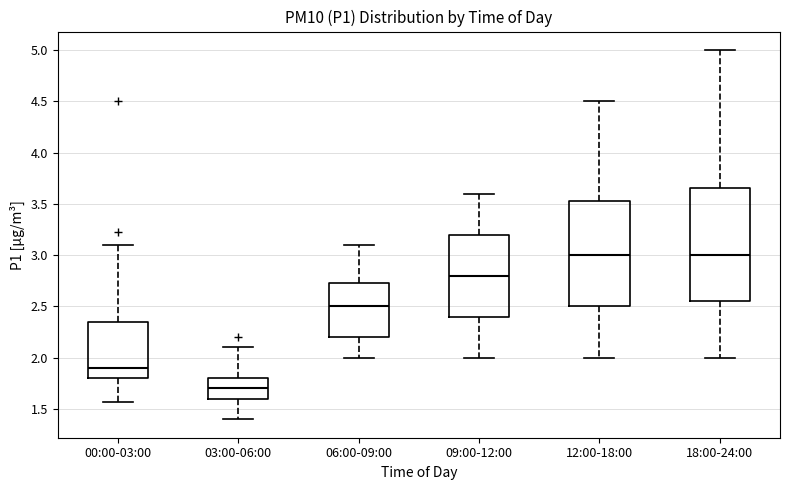

Reading left to right, transcribe this box plot: for each box, give where its median line is, the range the box spans, and where its two whiskers end, as read against the y-axis. The values are not printed on the chart, so give them approximately, as read against the axis.

00:00-03:00: median 1.90, box 1.80 to 2.35, whiskers 1.55 to 3.10
03:00-06:00: median 1.70, box 1.60 to 1.80, whiskers 1.40 to 2.10
06:00-09:00: median 2.50, box 2.20 to 2.75, whiskers 2.00 to 3.10
09:00-12:00: median 2.80, box 2.40 to 3.20, whiskers 2.00 to 3.60
12:00-18:00: median 3.00, box 2.50 to 3.55, whiskers 2.00 to 4.50
18:00-24:00: median 3.00, box 2.55 to 3.65, whiskers 2.00 to 5.00